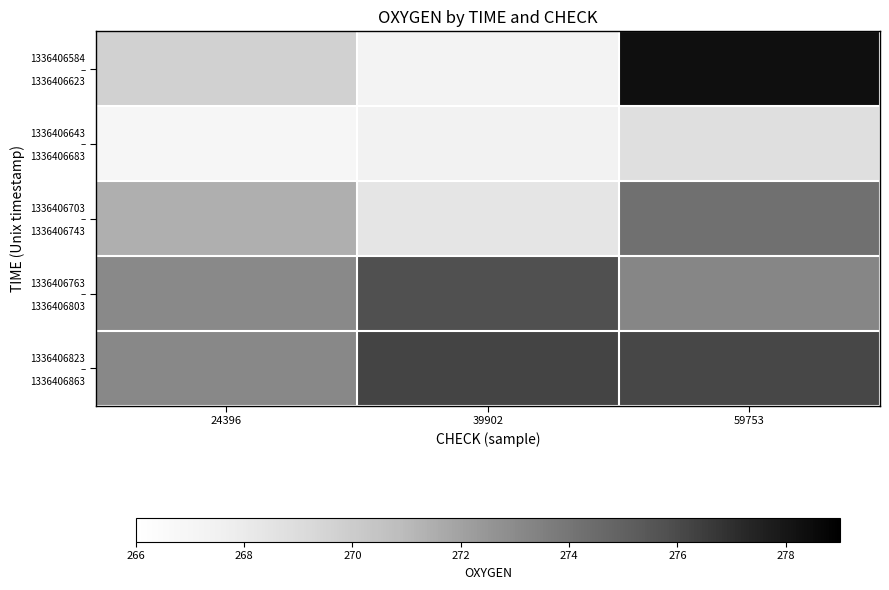

What is the maximum value shown in the chart?

278.3